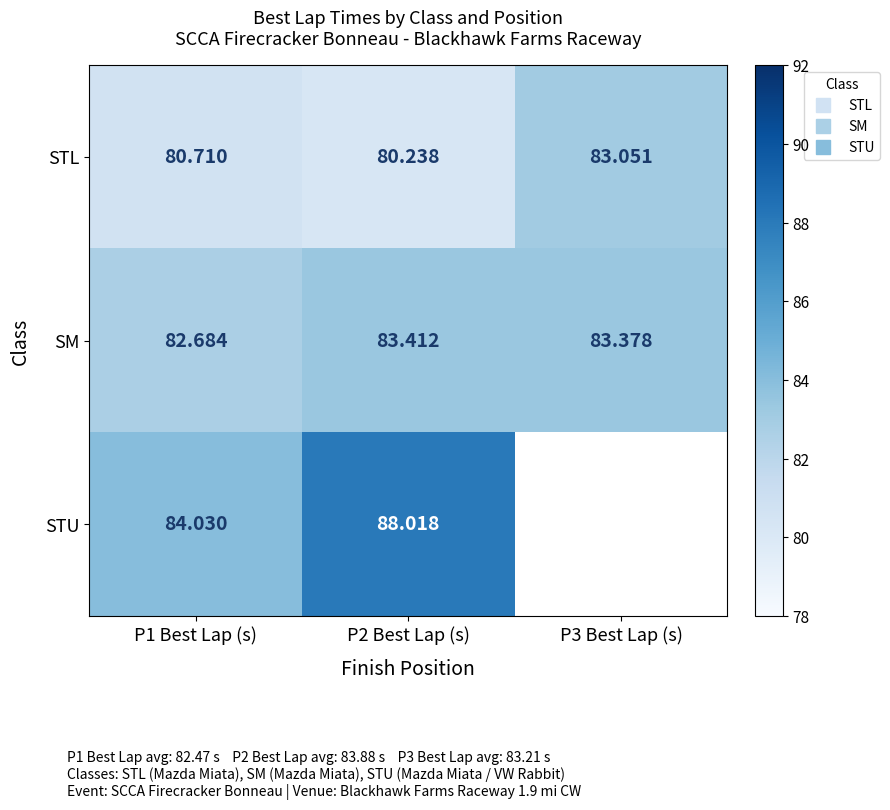

True or false: SM has a value of 82.7 at P1 Best Lap (s).

True